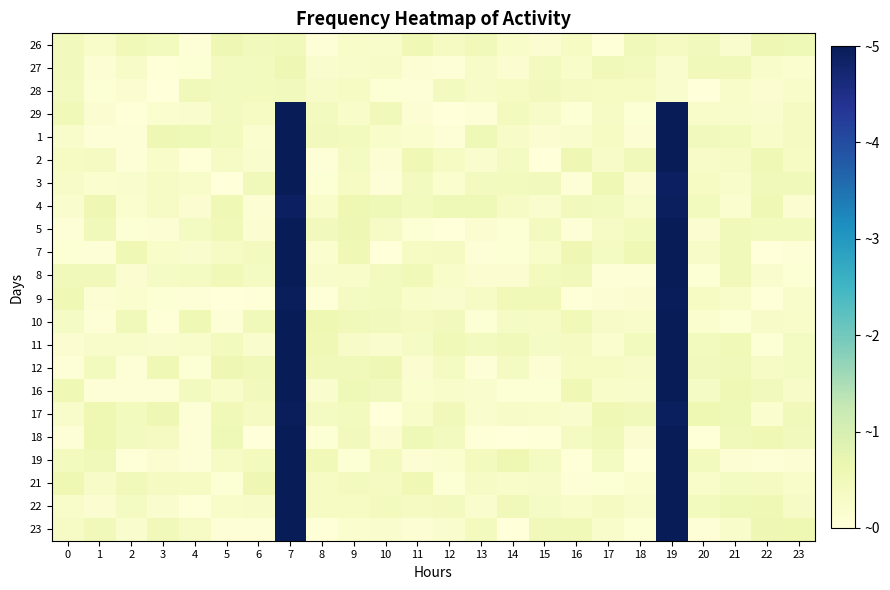

At how many categories does at least one series exceed 2?

2